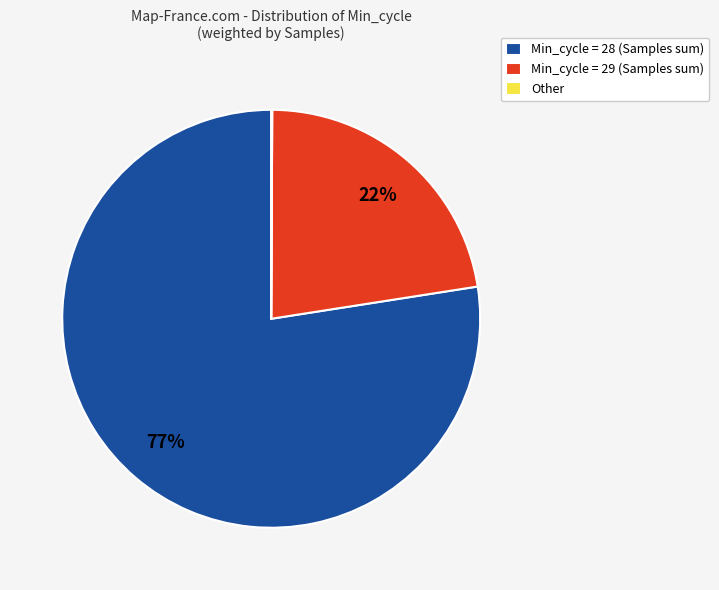

What is the ratio of the value at Min_cycle = 29 (Samples sum) to the value at Min_cycle = 28 (Samples sum)?

0.3